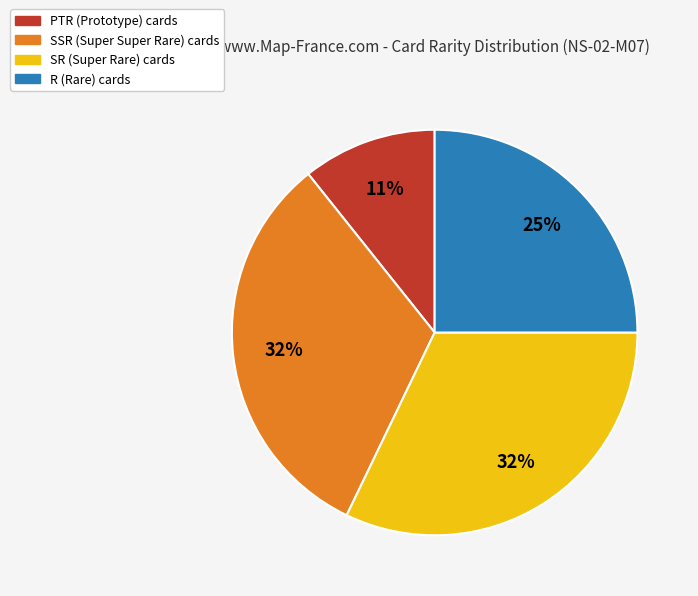

Is SSR the majority of the pie?

No